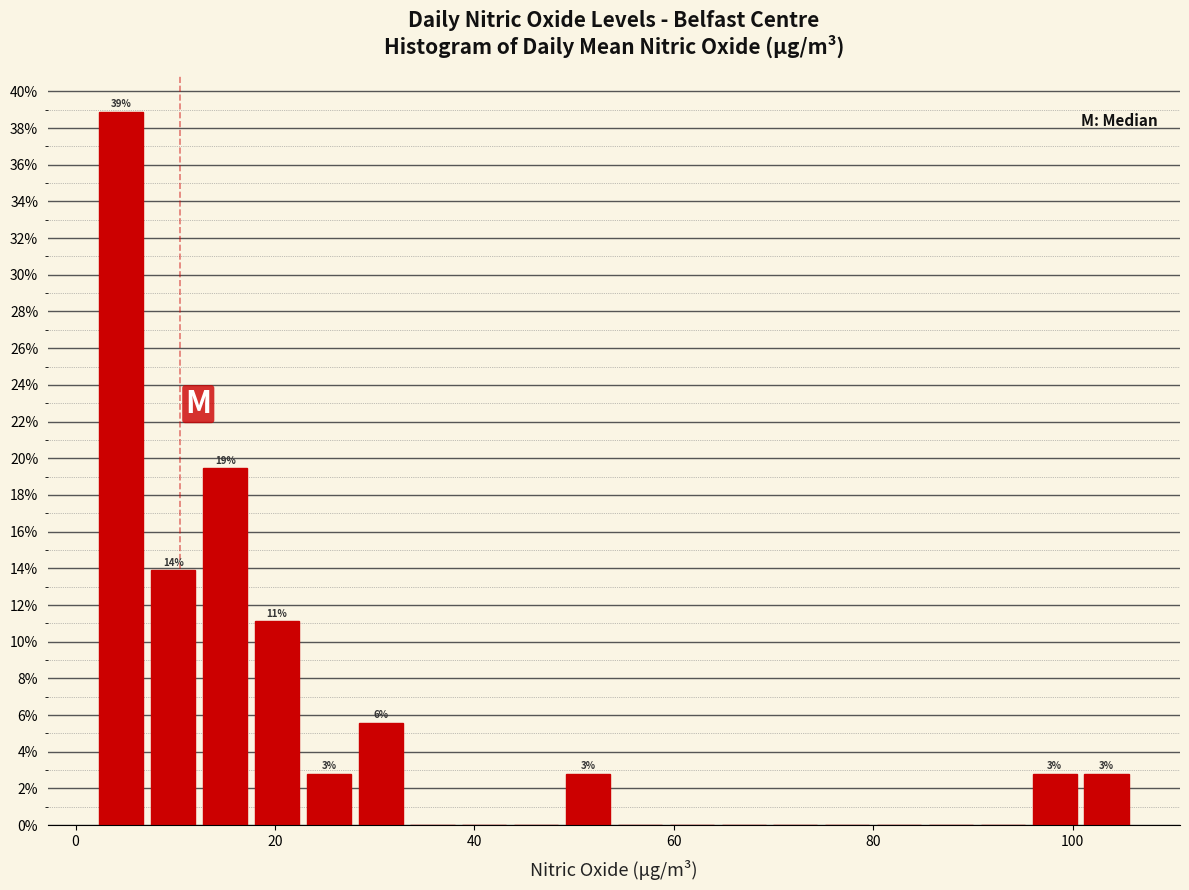

Around what value on the x-axis is the tallest bar? Give the approximate position of its centre, as read against the axis.

4